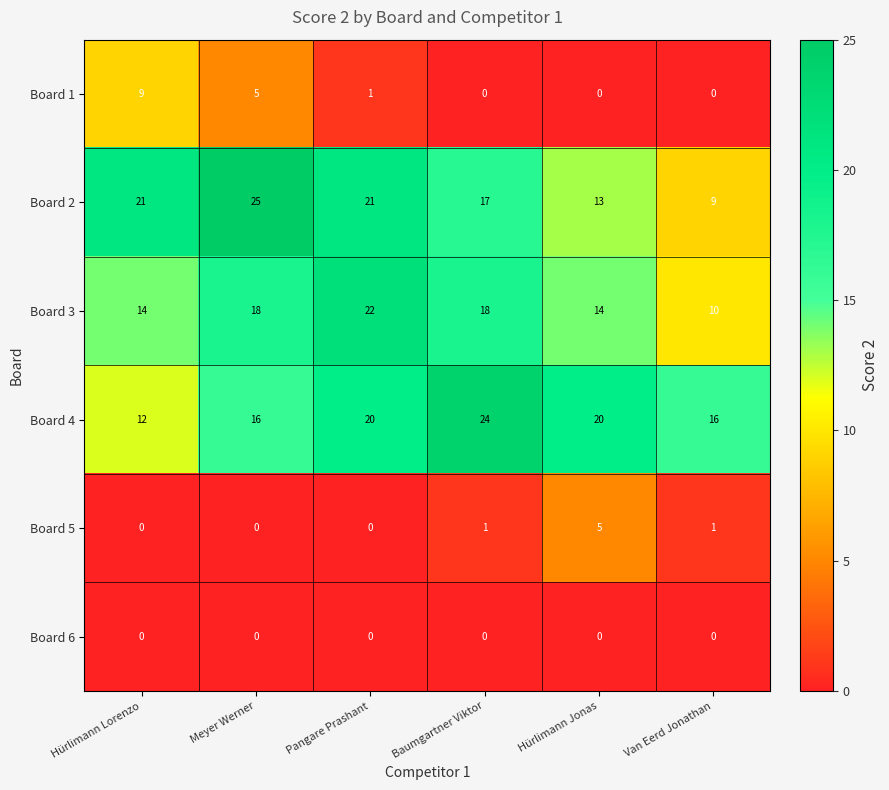

What is the difference between the second highest and minimum values in the Board 4 series?

8